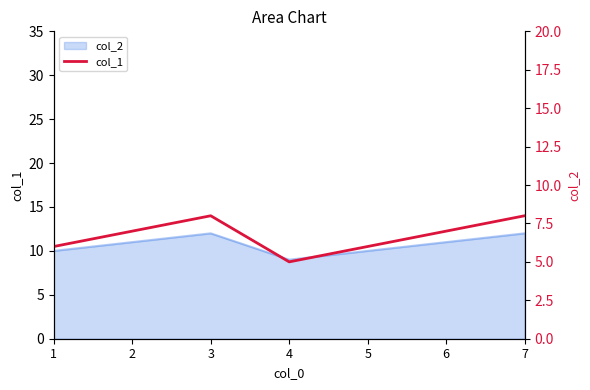

What is the change in value from 2 to 7?

+1